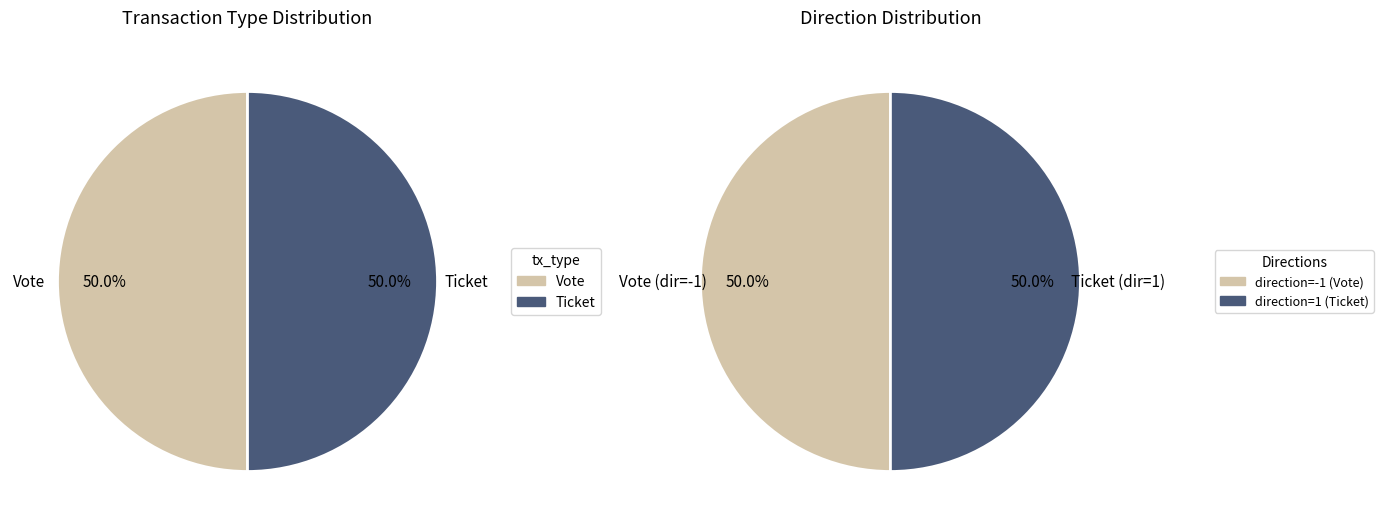

True or false: Ticket accounts for 1% of the total.

False